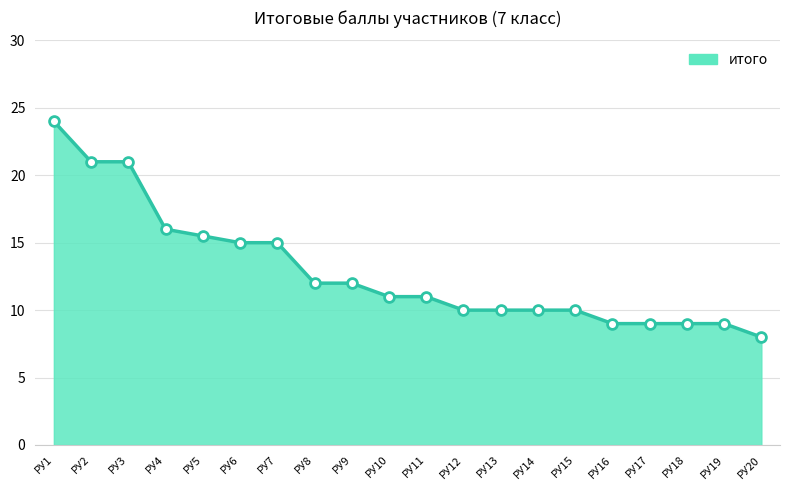

What is the change in value from РУ1 to РУ5?

-8.5